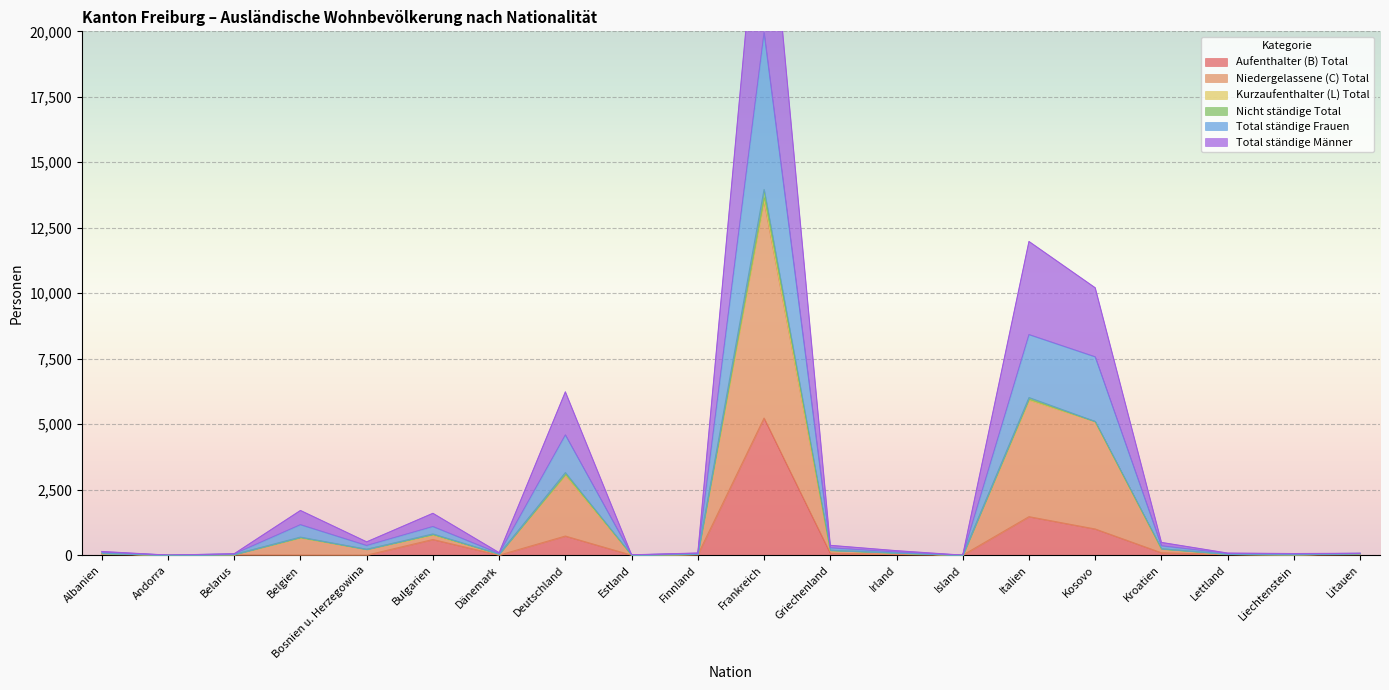

Where is the first local minimum for Niedergelassene (C) Total?

Andorra